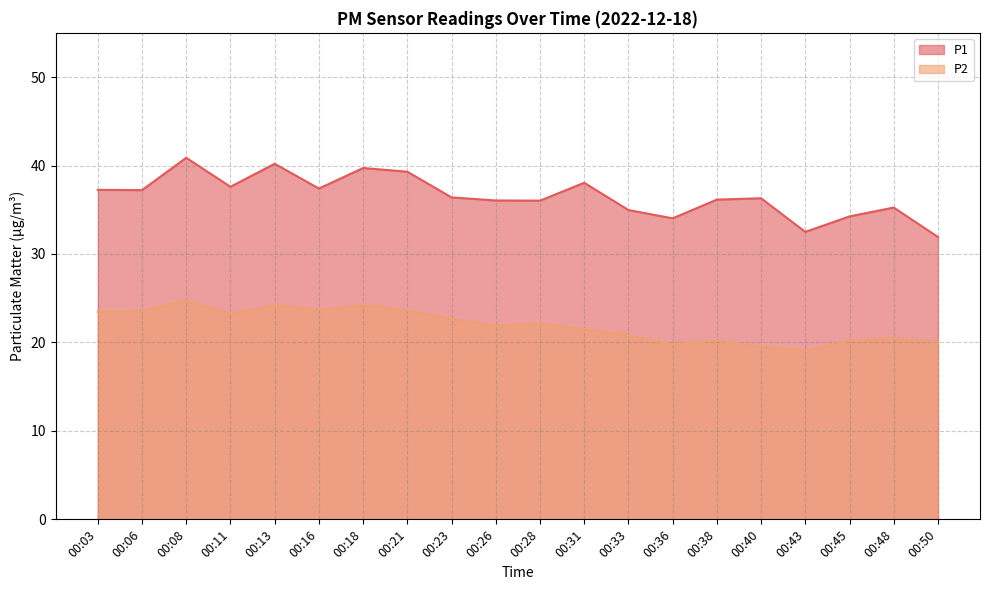

At which category is the sum across all series the highest?

00:08